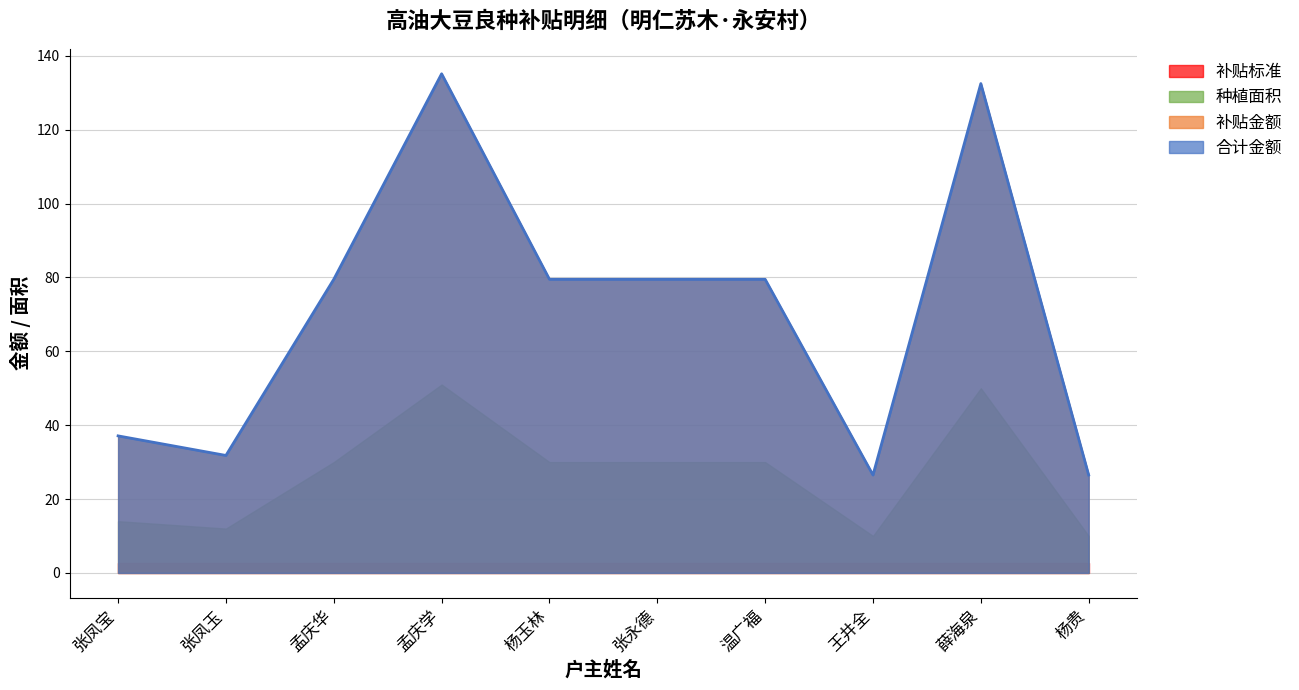

What position from the left is 薛海泉?

9